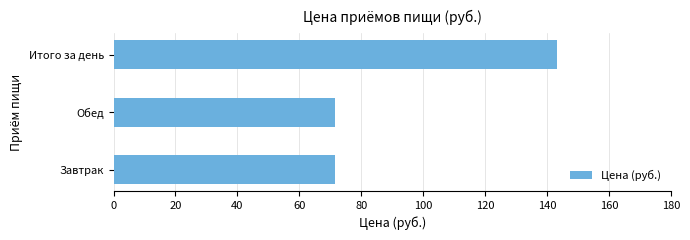

Reading bottom to top, extract all data points from this chart.

71.5	71.5	143.1